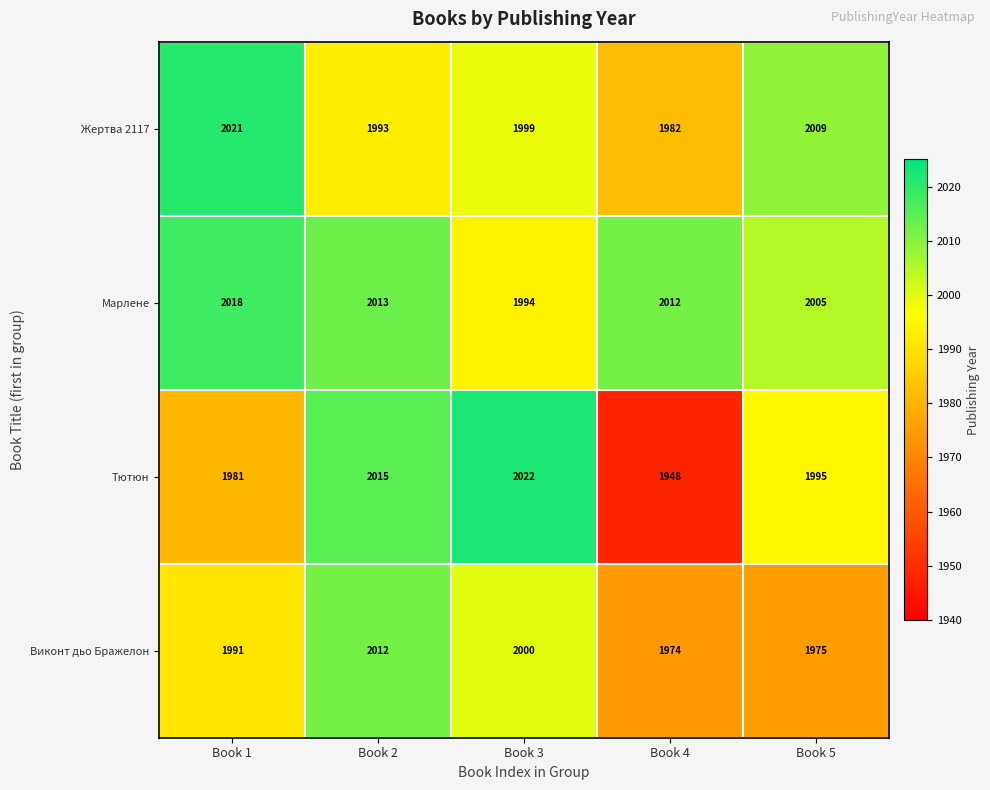

At which label is Виконт дьо Бражелон closest to 1993?

Book 1